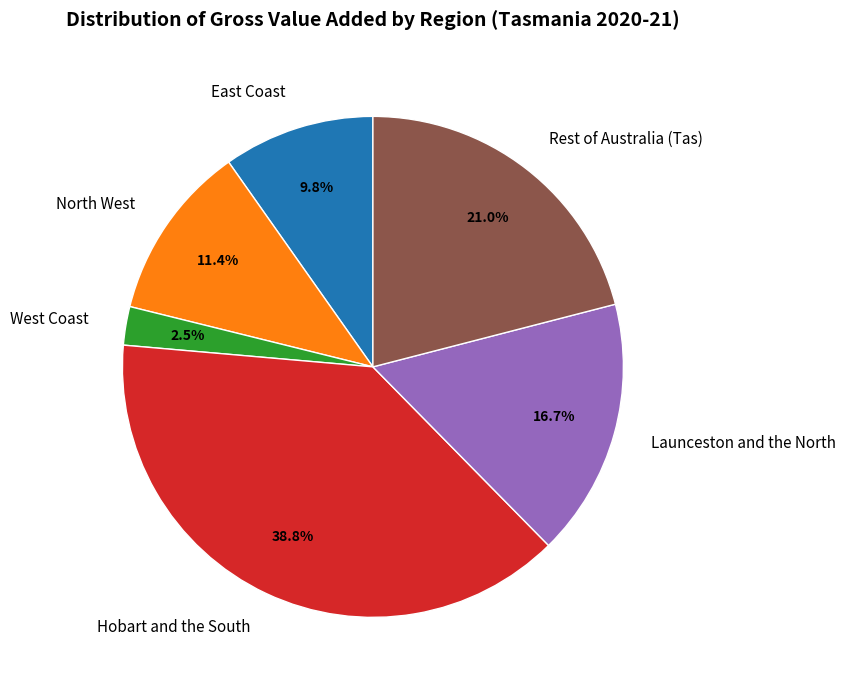

To the nearest percent, what is the combined percentage of North West and Launceston and the North?

28%